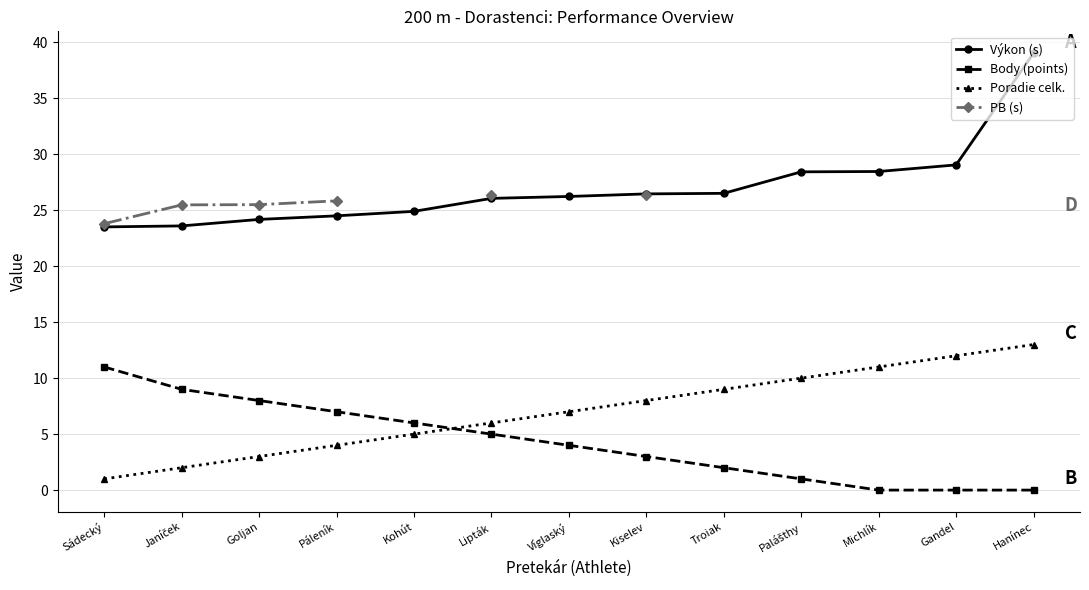

How many values in the Výkon (s) series are below 26?

5